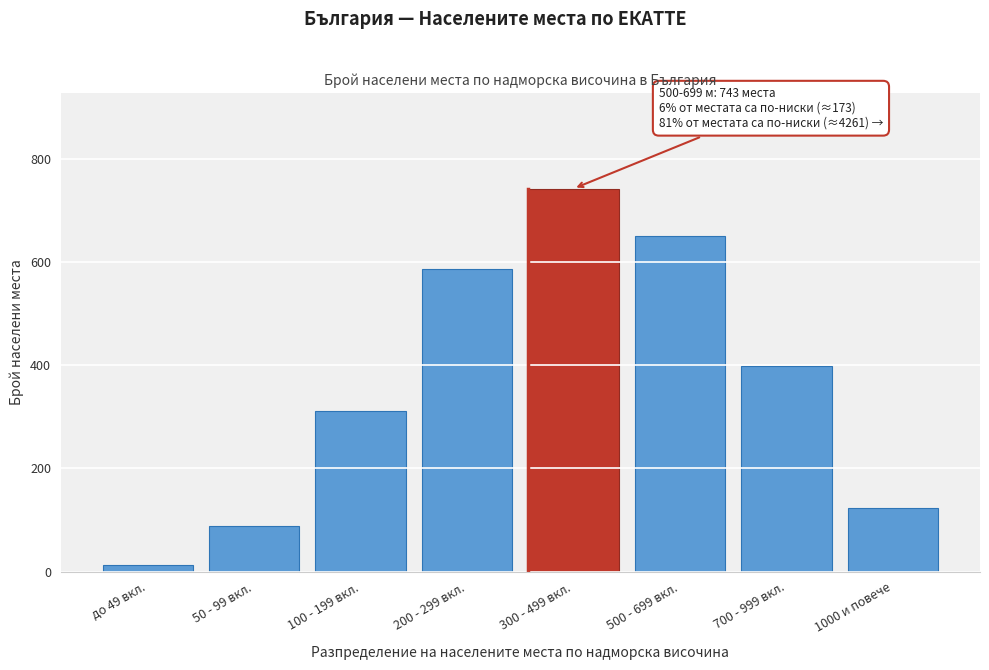

Reading left to right, list all the values displayed in this chart.

12	89	312	587	743	651	398	124